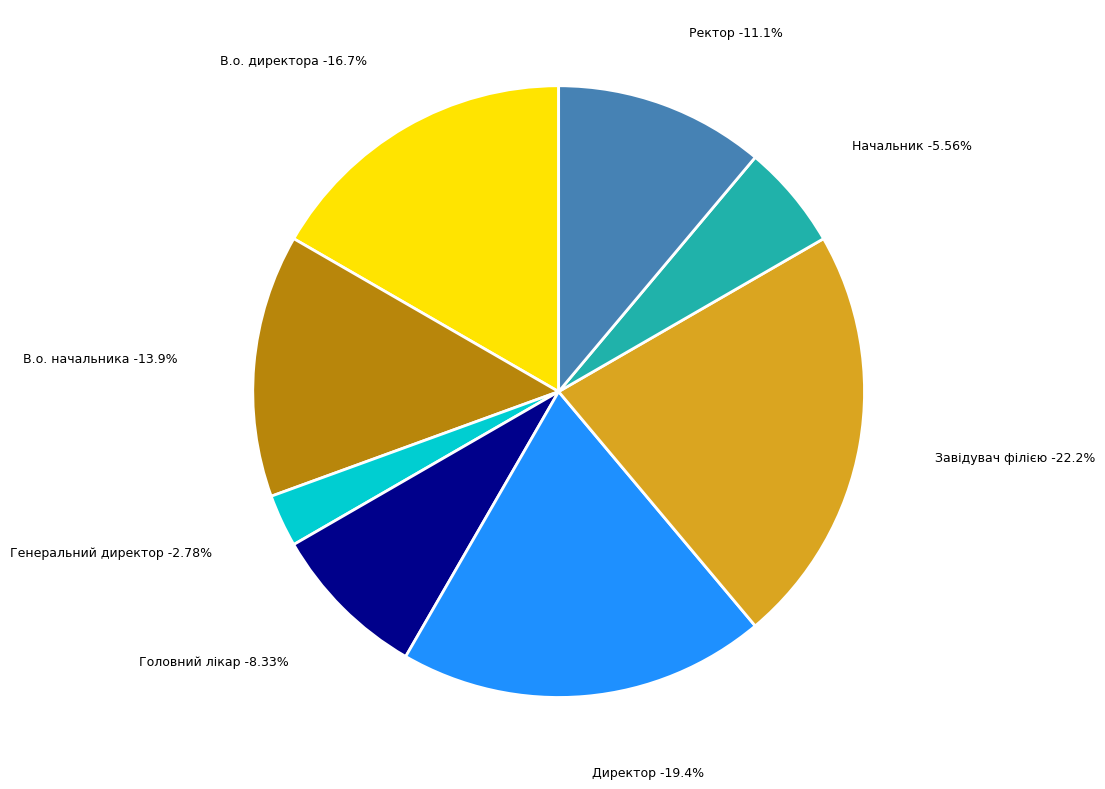

Is it true that В.о. начальника is 22% of the pie?

False